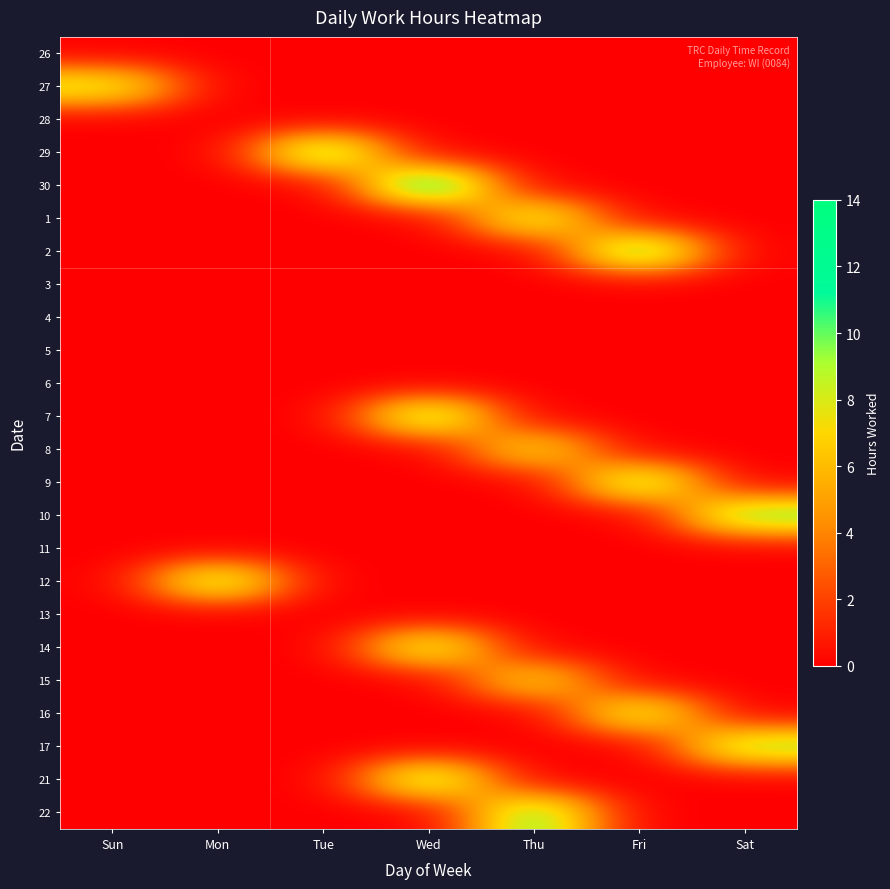

Between Wed and Tue, which is larger?

Wed